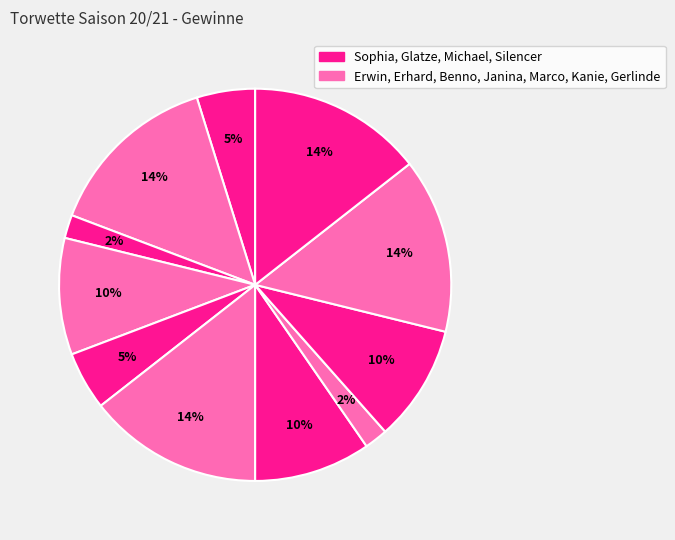

To the nearest percent, what is the average slice percentage?

9%